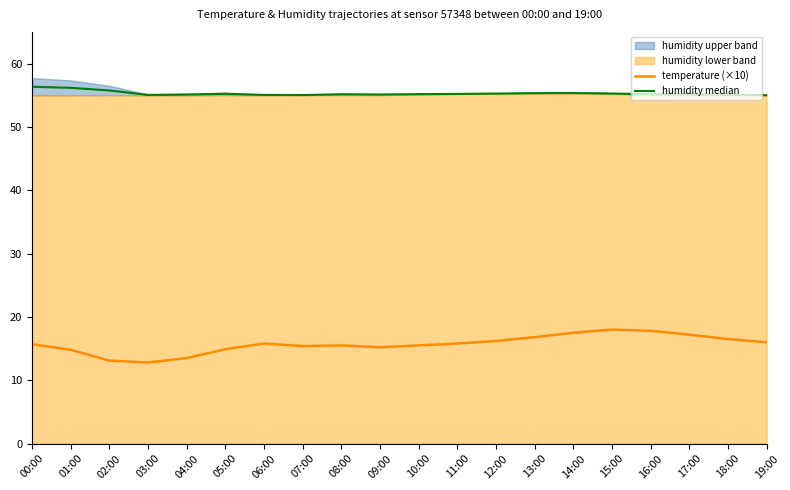

What is the value of the temperature (×10) point at the 5th from the left?

13.5